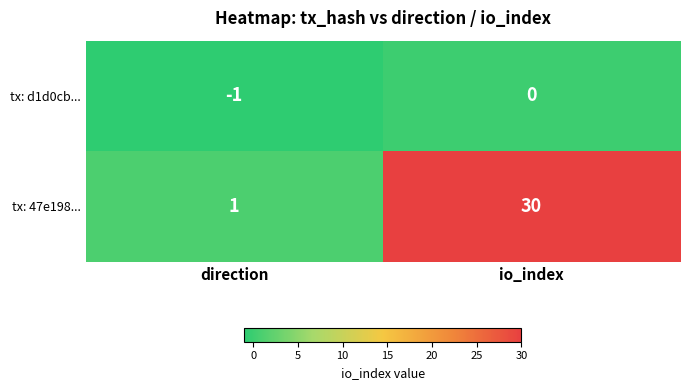

How many series are shown in this chart?

2